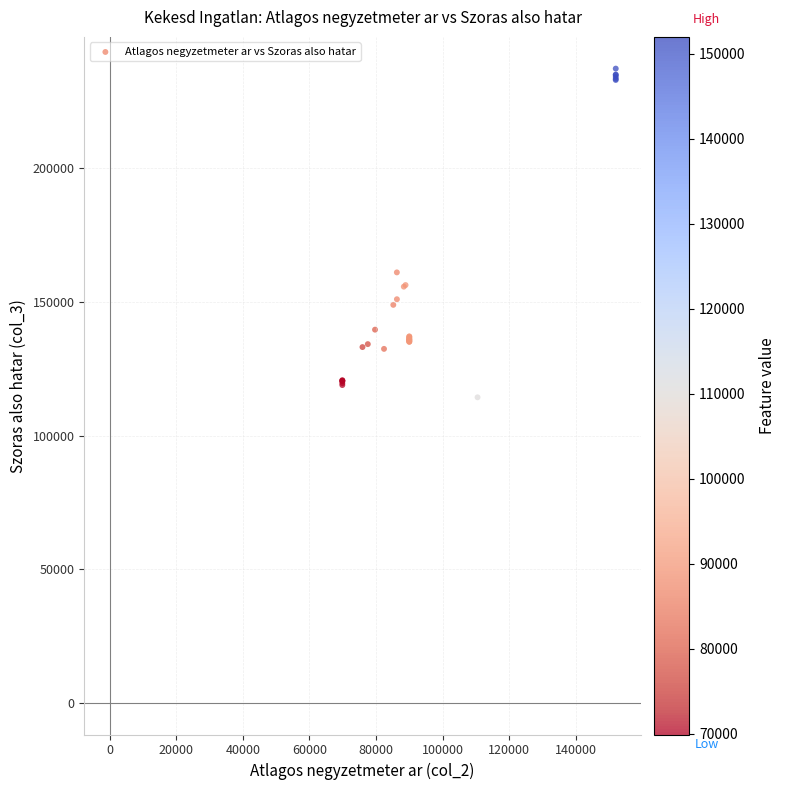

What Y value in the scatter plot is closest to 175786?

161032